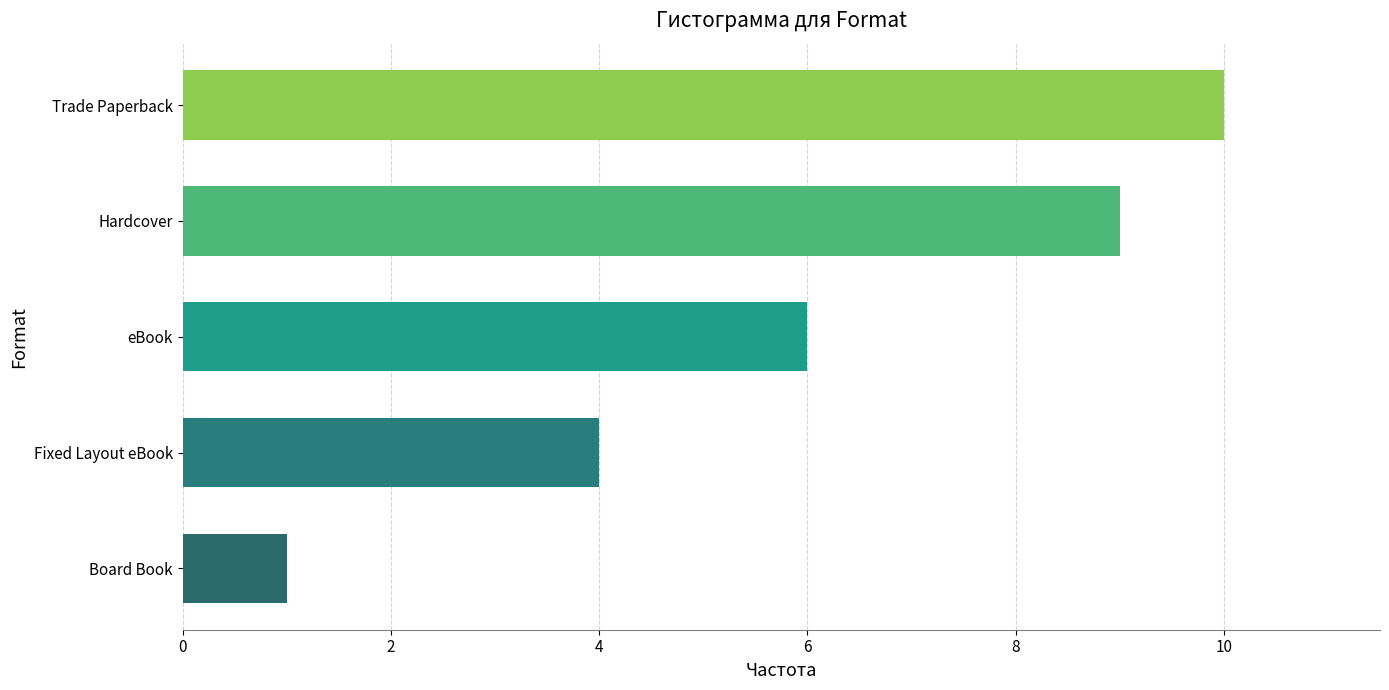

Approximately how many times larger is the value at Fixed Layout eBook compared to Board Book?

4.0